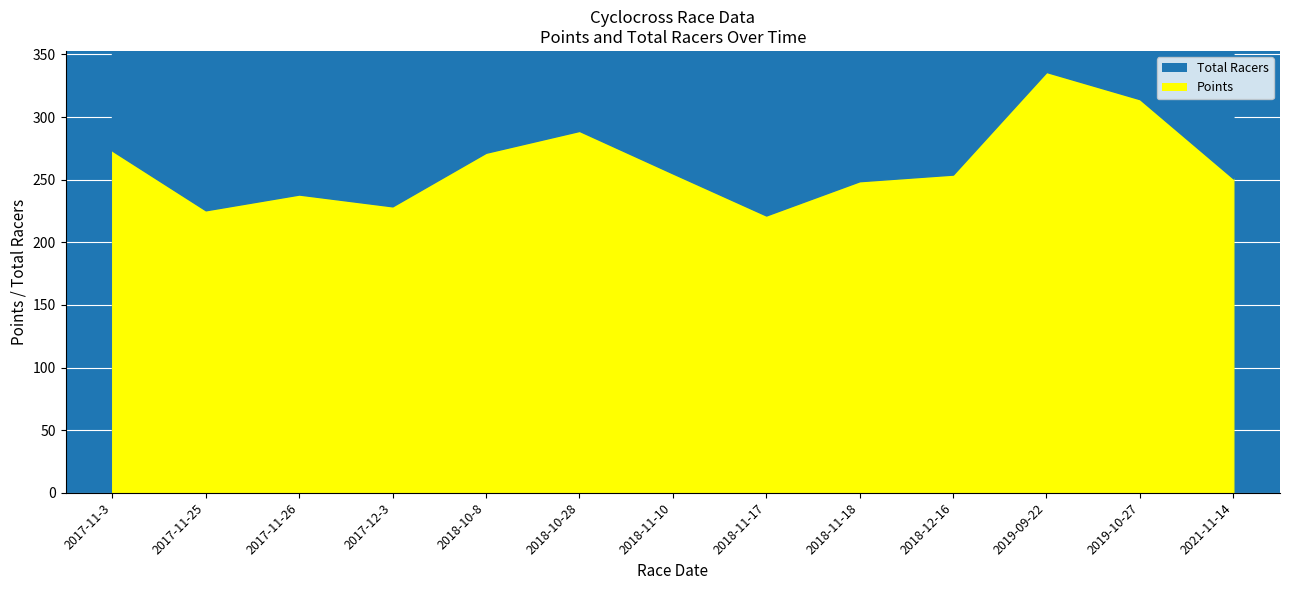

Rank the categories by value from lowest to highest.

2019-09-22, 2019-10-27, 2018-10-28, 2018-12-16, 2017-12-3, 2018-10-8, 2018-11-10, 2017-11-3, 2021-11-14, 2018-11-17, 2018-11-18, 2017-11-26, 2017-11-25